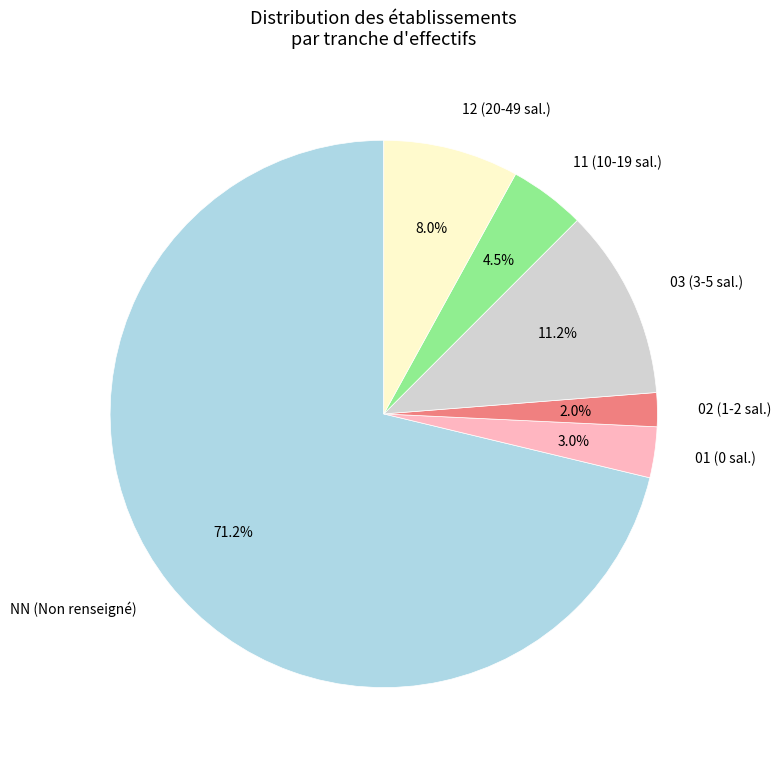

How much of the chart is everything except 01?

97.0%